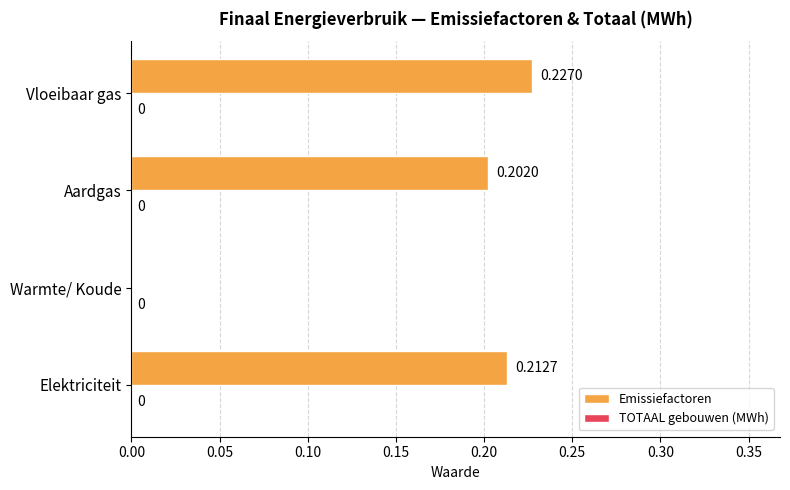

Where is the data nearest to the value 0?

Warmte/ Koude